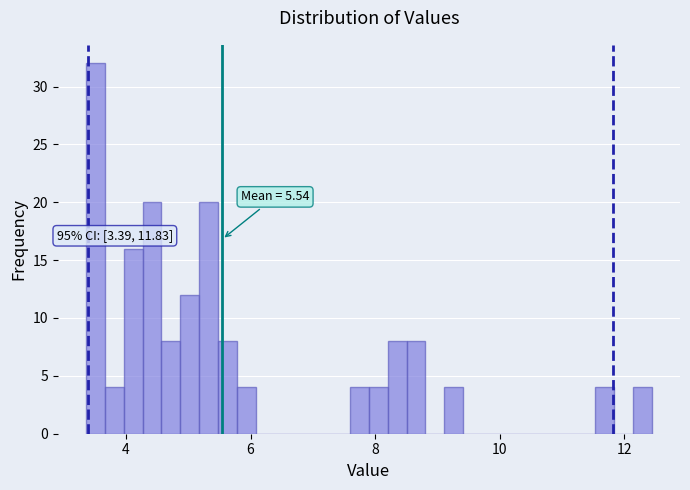

Read against the x-axis, roughly where is the centre of the tallest bar?

3.6